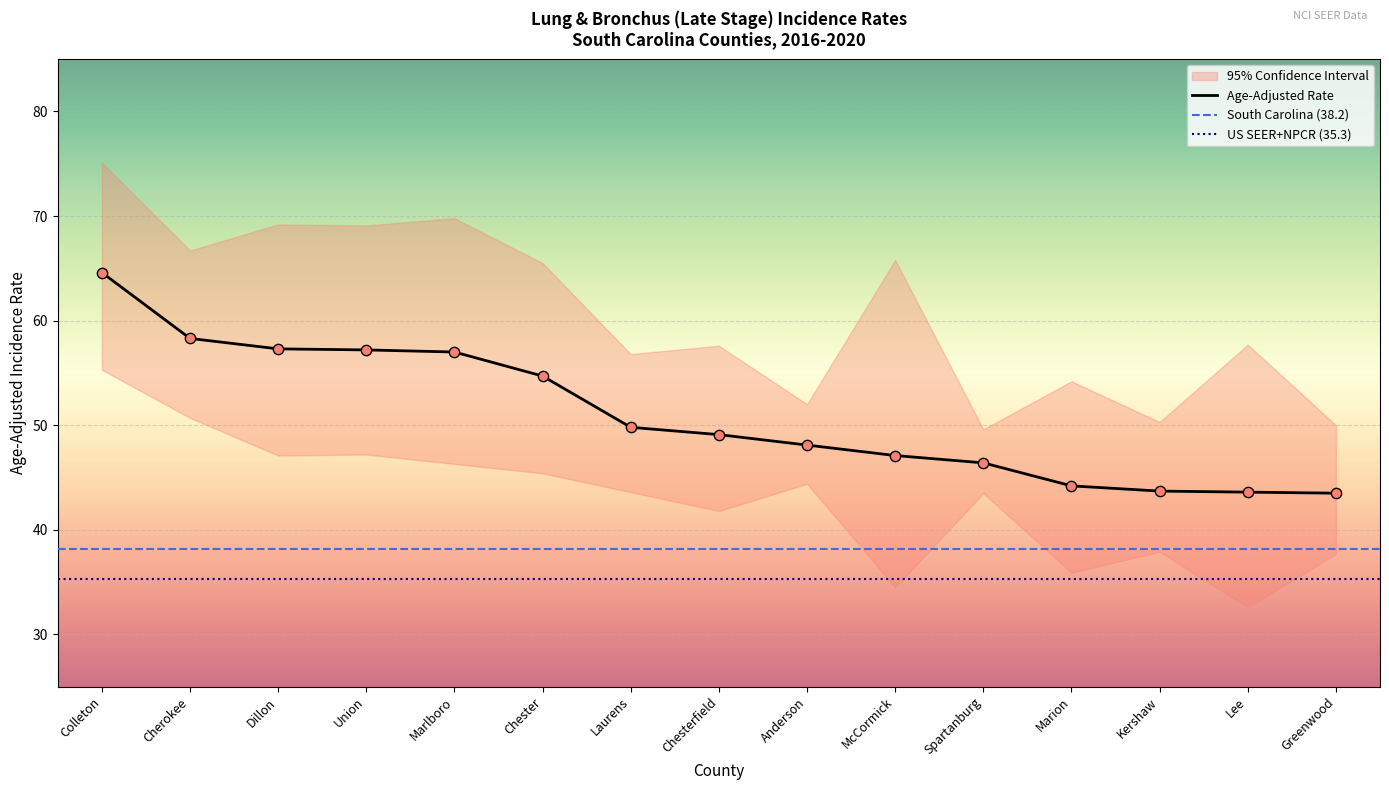

What value does the Age-Adjusted Rate series have at Spartanburg?

46.4